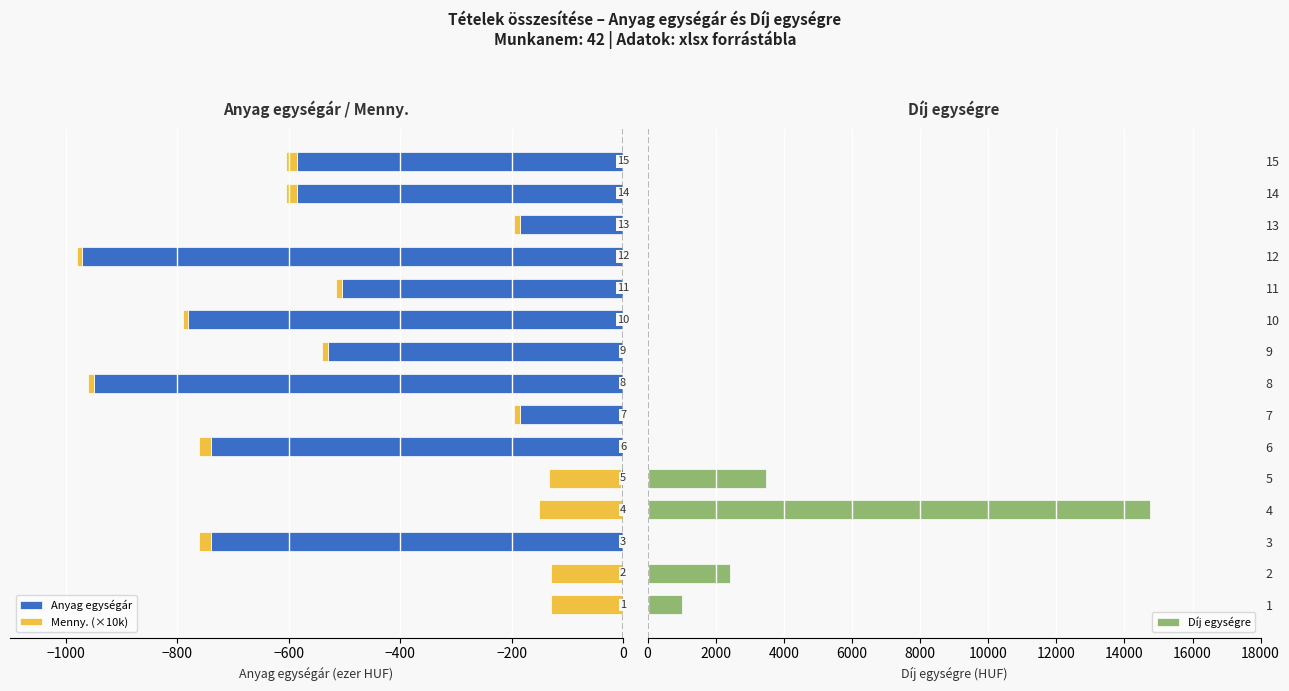

The value of Díj egységre at 9 is -5388. True or false?

False